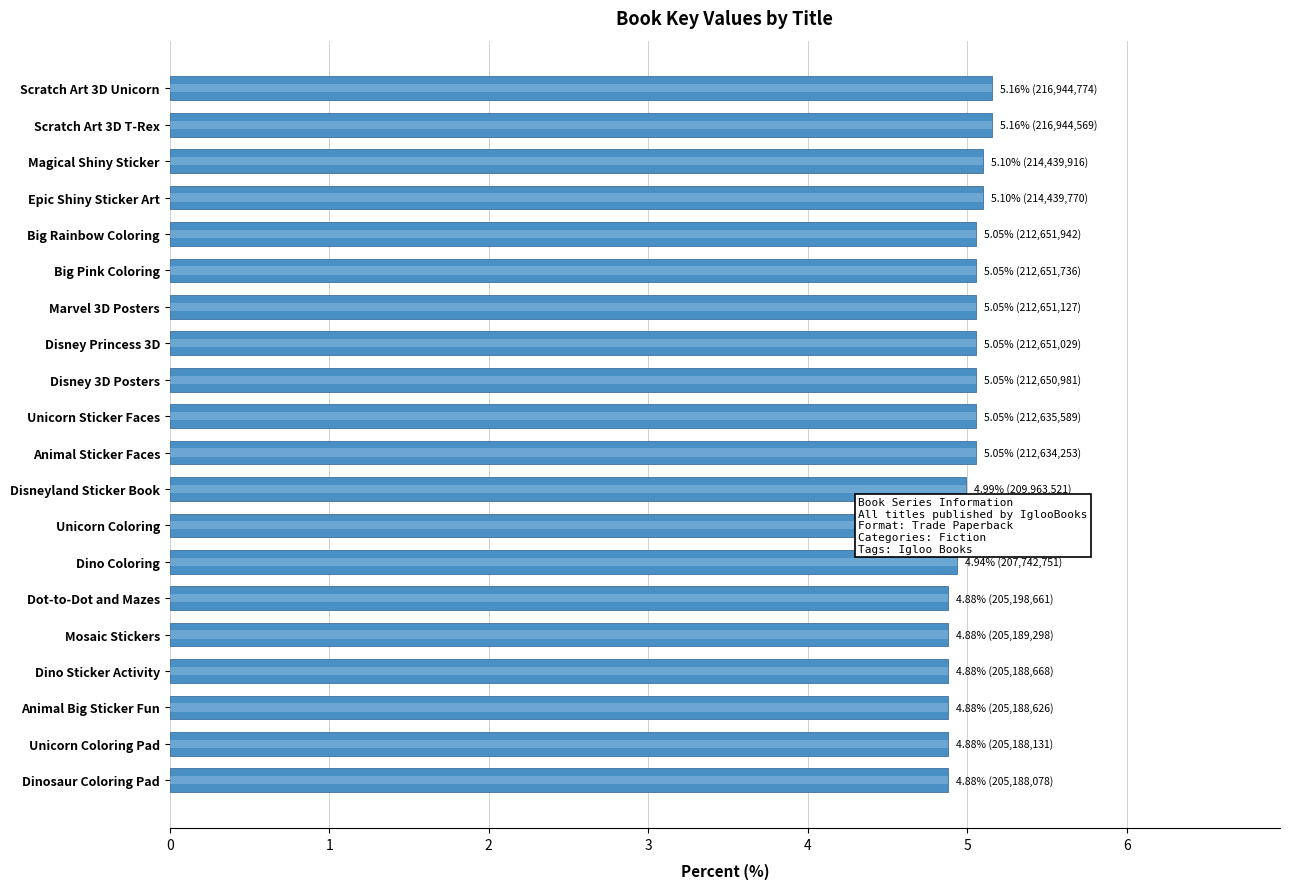

Is it true that the value at 10 is 5.1?

True